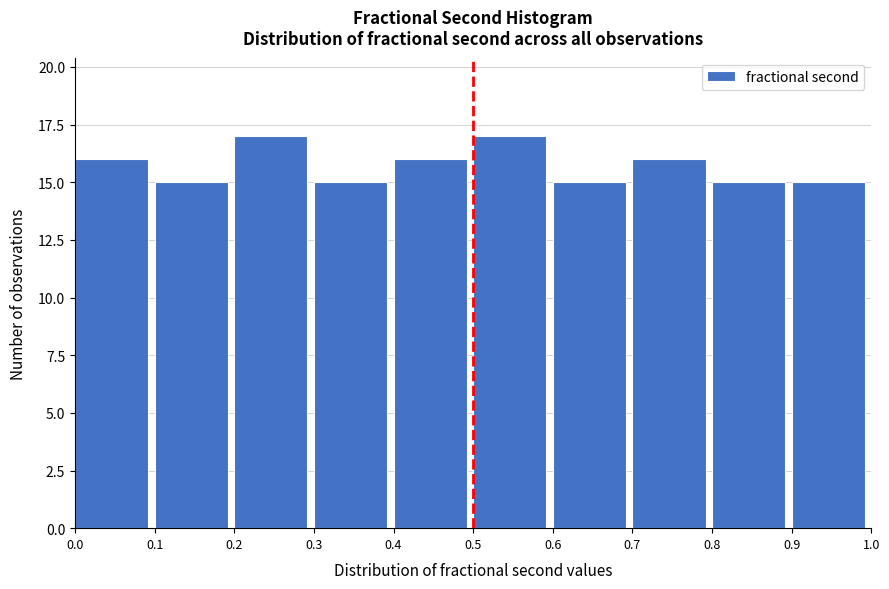

Reading left to right, transcribe this chart: for each bar, give the range it covers on the x-axis and its height. The values are not printed on the chart, so give them approximately, as read against the axis.

0.0 to 0.1: 16
0.1 to 0.2: 15
0.2 to 0.3: 17
0.3 to 0.4: 15
0.4 to 0.5: 16
0.5 to 0.6: 17
0.6 to 0.7: 15
0.7 to 0.8: 16
0.8 to 0.9: 15
0.9 to 1.0: 15